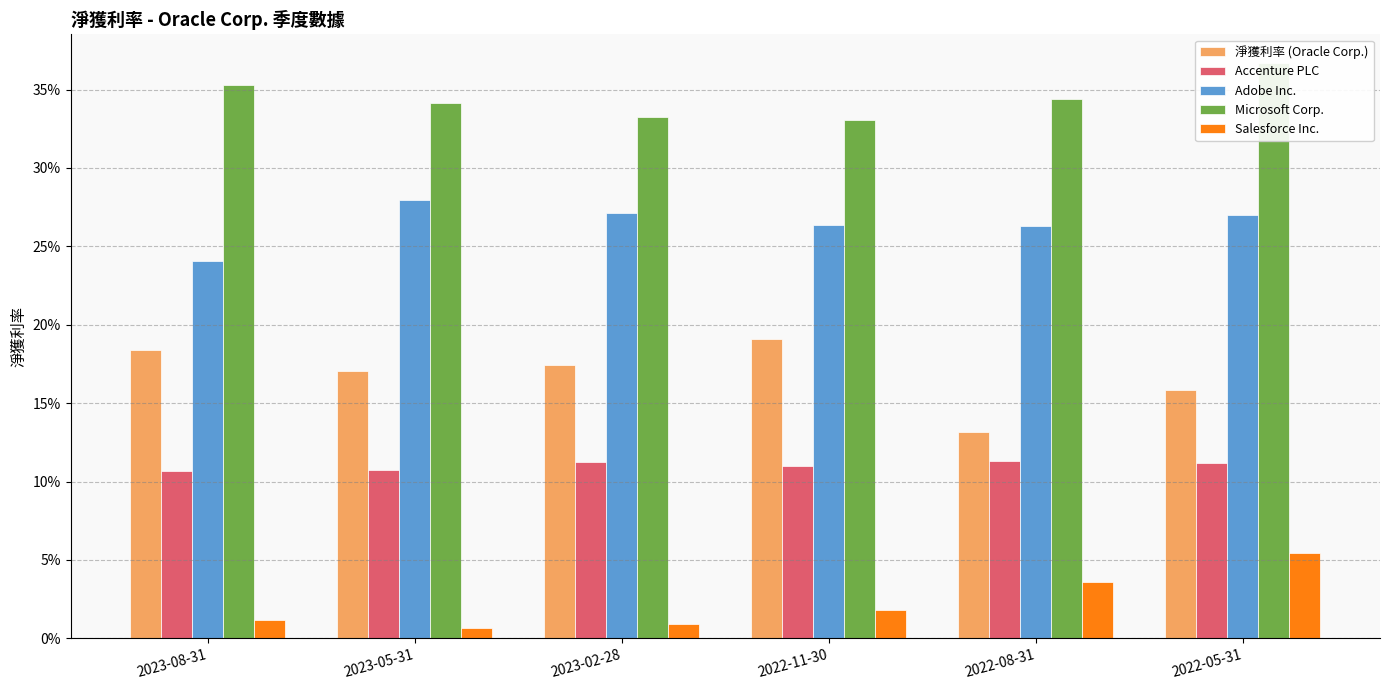

What is the maximum value for Accenture PLC?

0.1